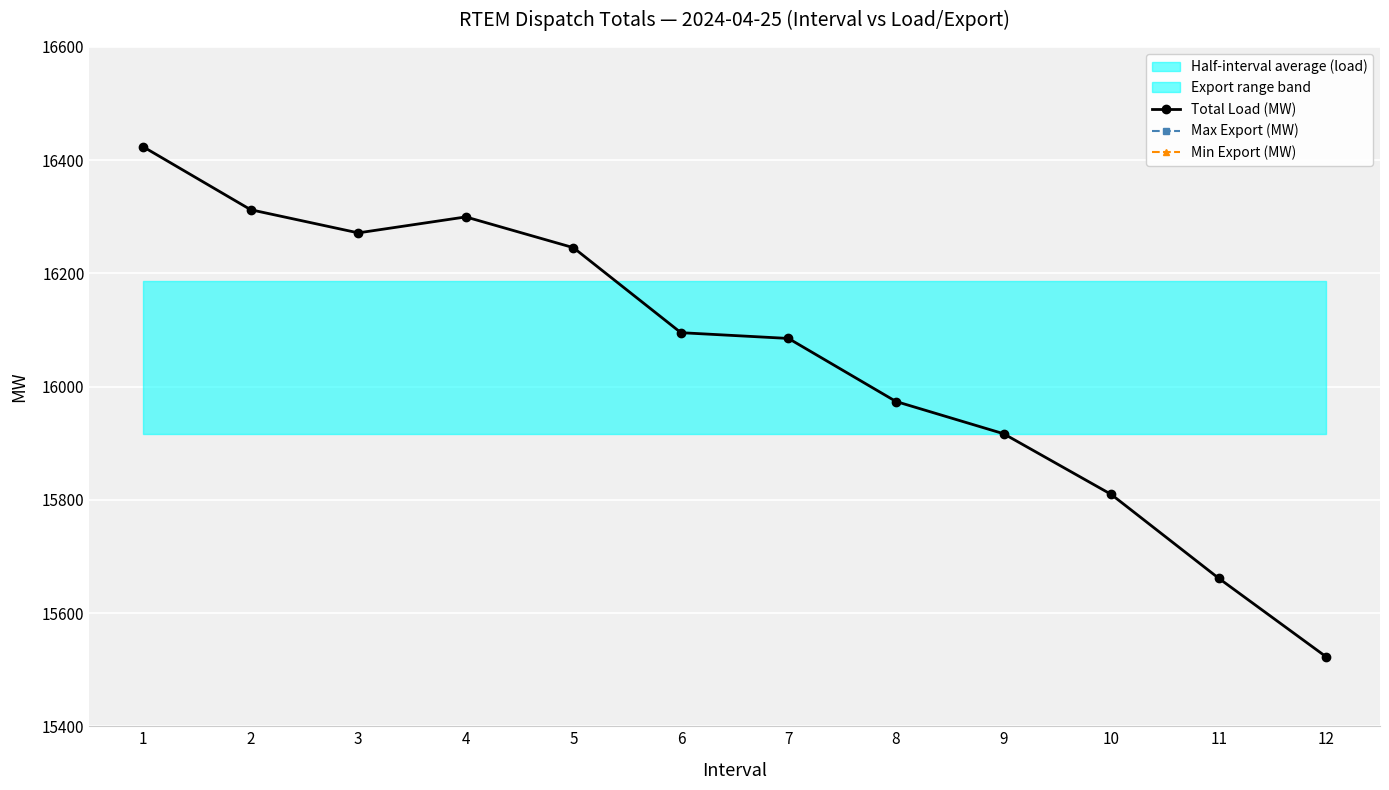

True or false: Min Export (MW) has more than 1 points higher than both neighbors.

False